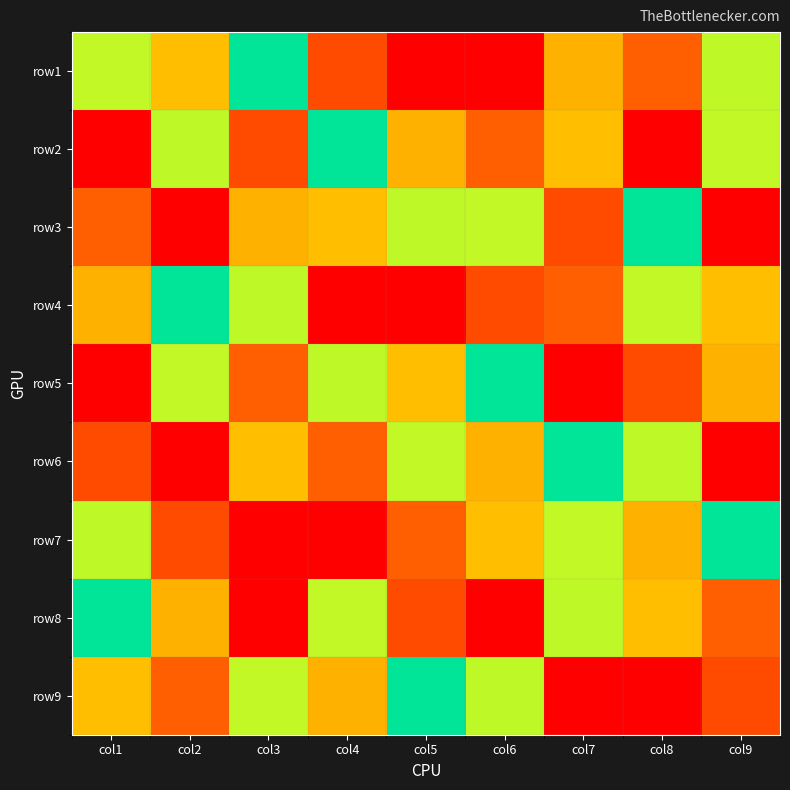

Reading right to left, extract all data points from this chart.

row1: col9=4	col8=2	col7=7	col6=9	col5=1	col4=8	col3=5	col2=3	col1=6
row2: col9=6	col8=9	col7=3	col6=2	col5=7	col4=5	col3=8	col2=4	col1=1
row3: col9=1	col8=5	col7=8	col6=6	col5=4	col4=3	col3=7	col2=9	col1=2
row4: col9=3	col8=6	col7=2	col6=8	col5=9	col4=1	col3=4	col2=5	col1=7
row5: col9=7	col8=8	col7=1	col6=5	col5=3	col4=4	col3=2	col2=6	col1=9
row6: col9=9	col8=4	col7=5	col6=7	col5=6	col4=2	col3=3	col2=1	col1=8
row7: col9=5	col8=7	col7=6	col6=3	col5=2	col4=9	col3=1	col2=8	col1=4
row8: col9=2	col8=3	col7=4	col6=1	col5=8	col4=6	col3=9	col2=7	col1=5
row9: col9=8	col8=1	col7=9	col6=4	col5=5	col4=7	col3=6	col2=2	col1=3